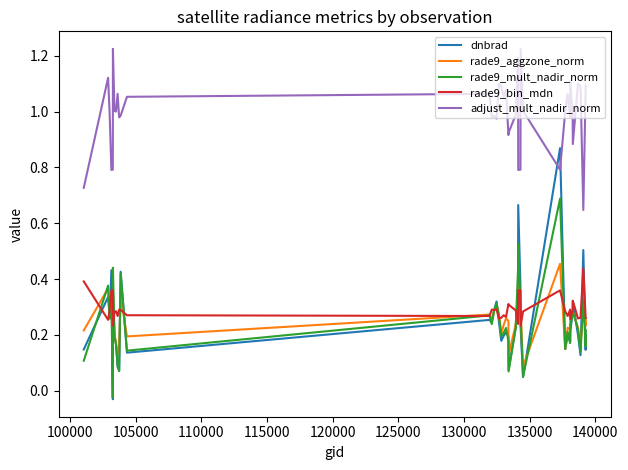

Which series has the largest total across all categories?

adjust_mult_nadir_norm